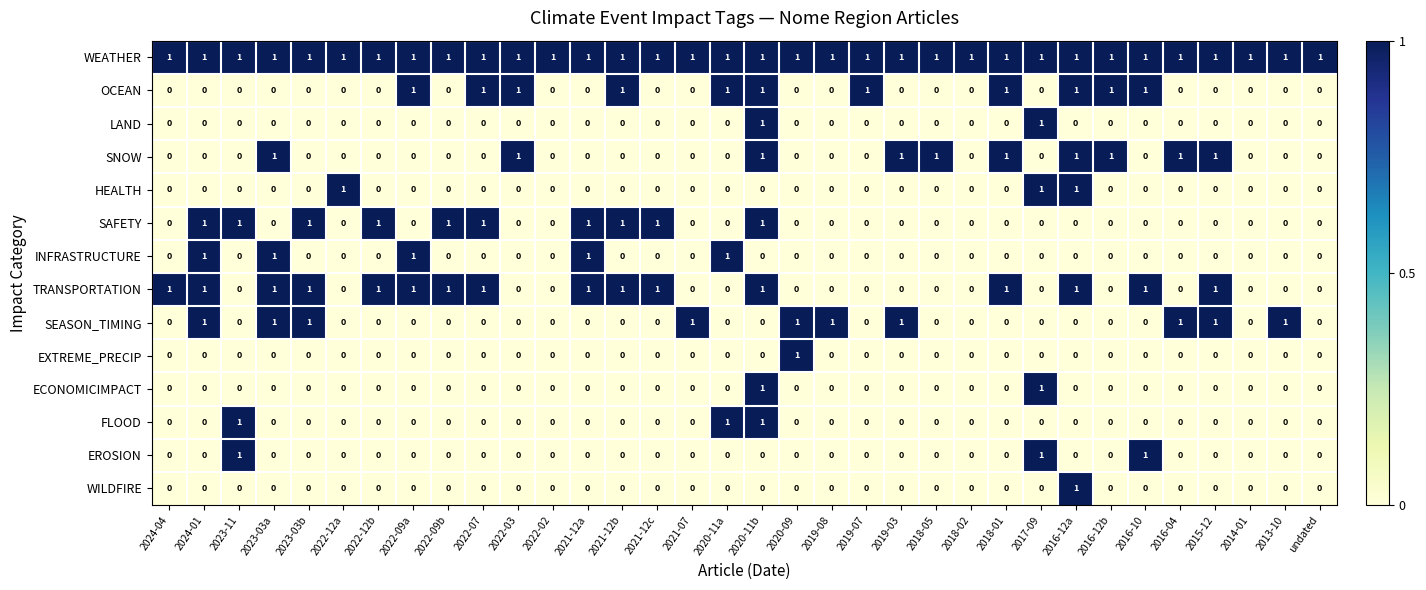

How many EROSION values are between 0 and 1?

34